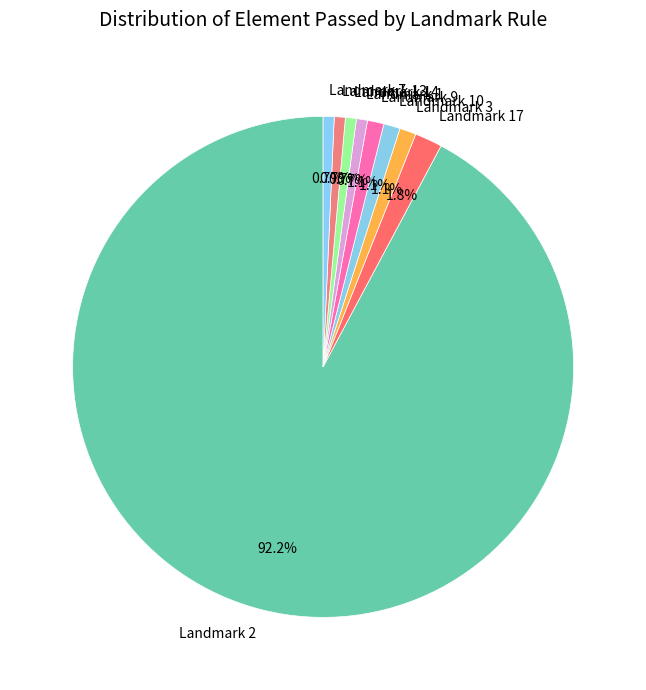

Count the number of slices in the pie.

9